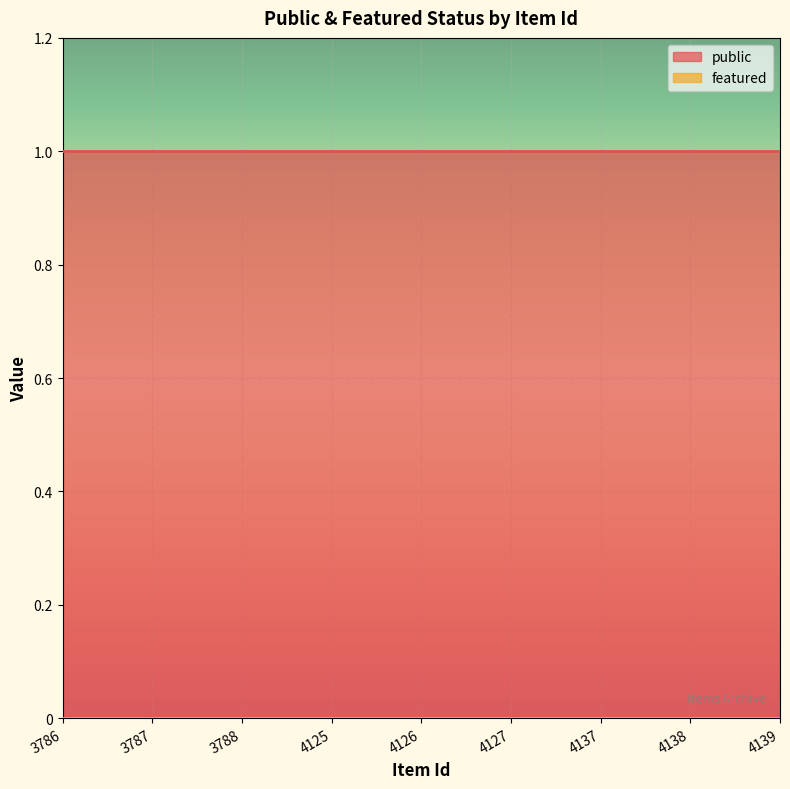

Reading right to left, extract all data points from this chart.

public: 4139=1	4138=1	4137=1	4127=1	4126=1	4125=1	3788=1	3787=1	3786=1
featured: 4139=0	4138=0	4137=0	4127=0	4126=0	4125=0	3788=0	3787=0	3786=0